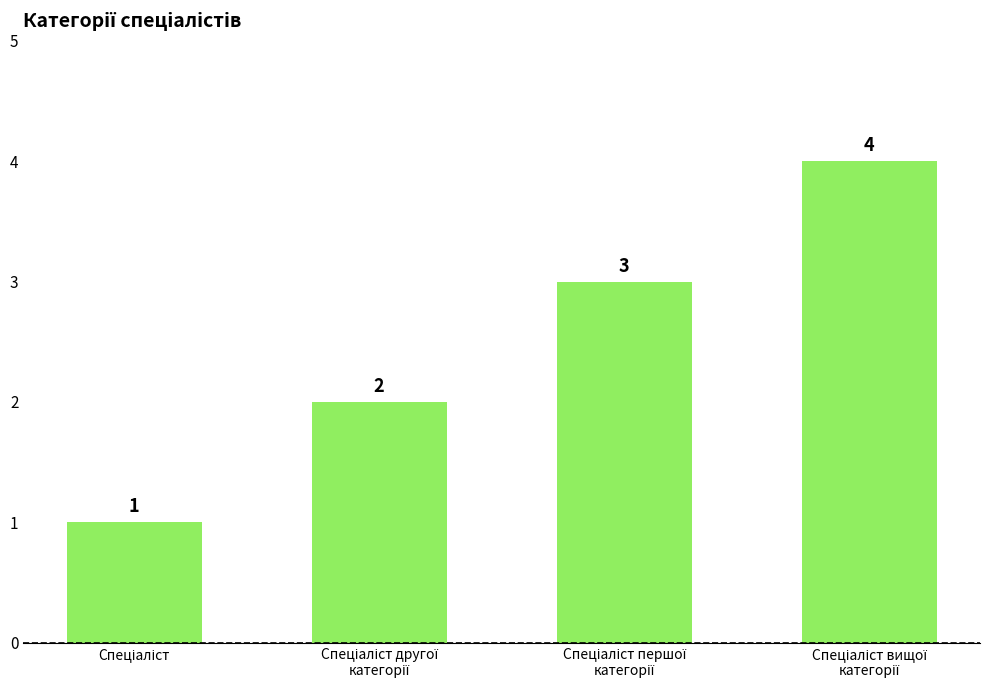

Does the chart contain stacked bars?

No